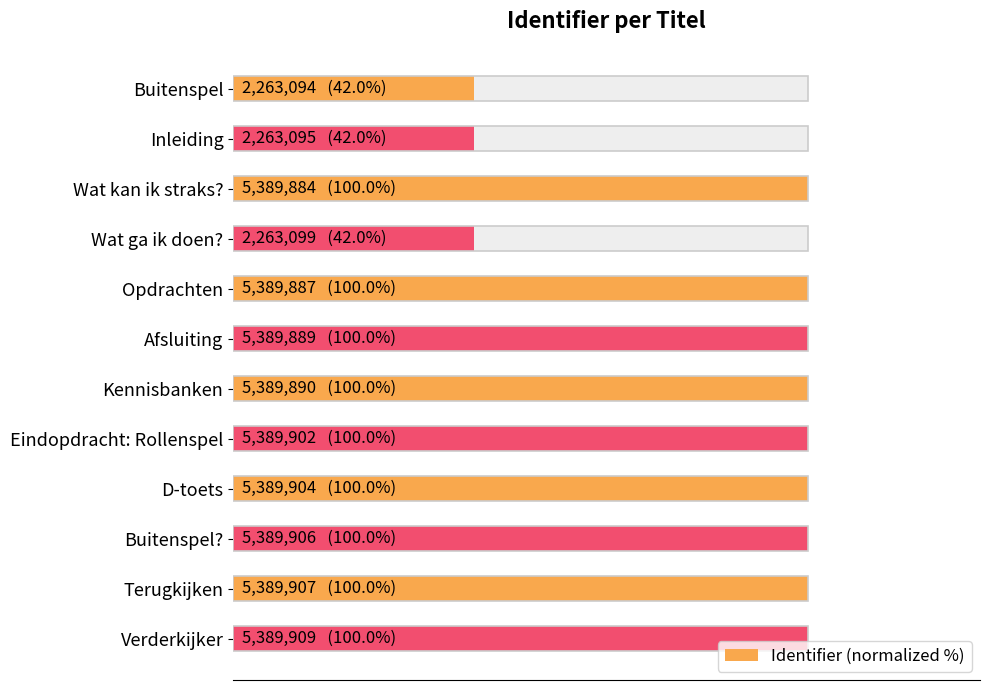

What is the approximate value at Terugkijken?

100.0